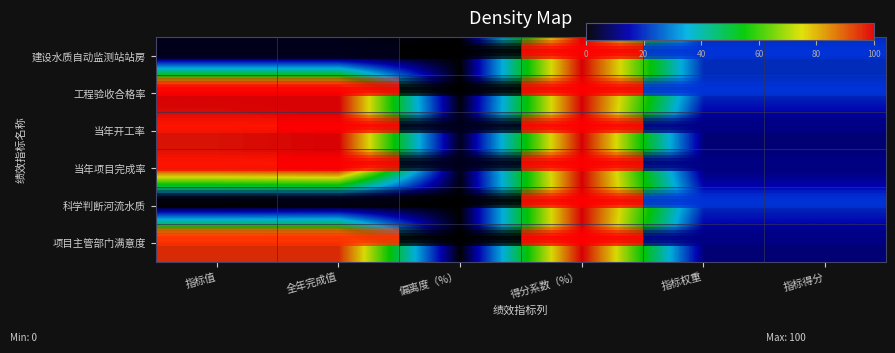

Which series has the largest range (max minus min)?

建设水质自动监测站站房